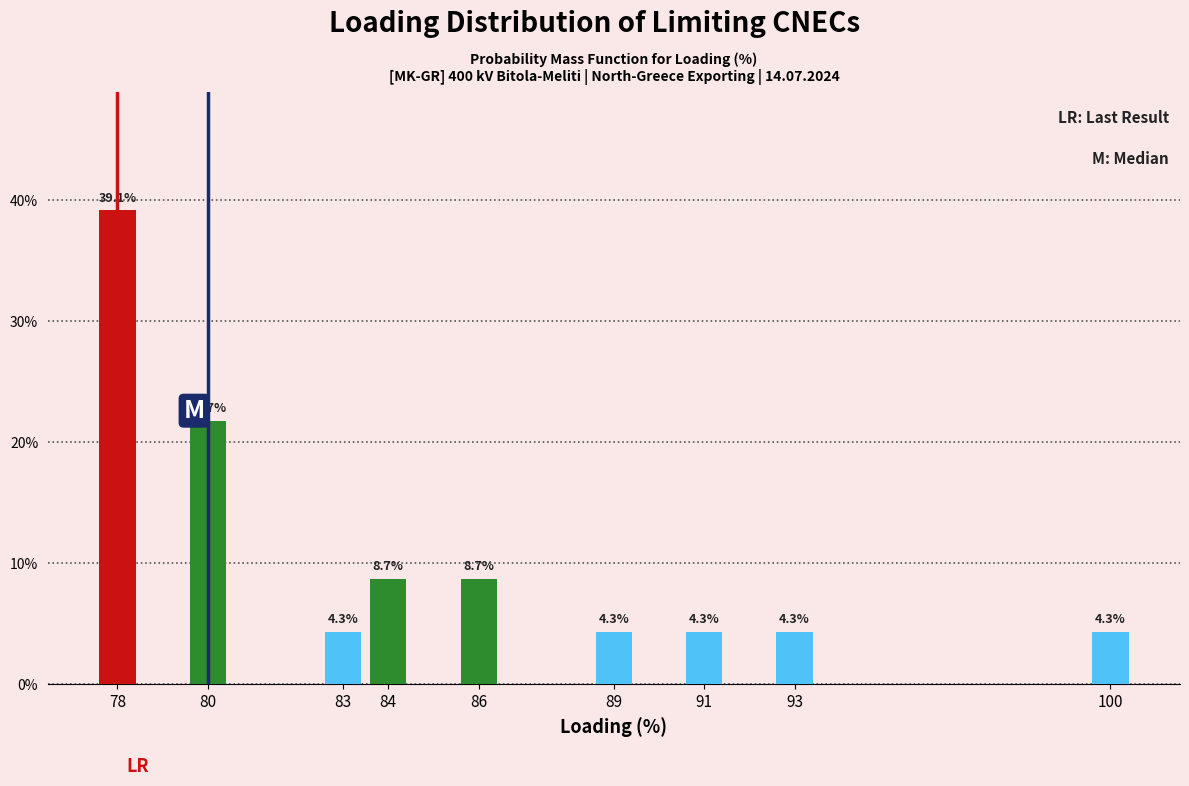

Reading left to right, extract all data points from this chart.

78=39.1	80=21.7	83=4.3	84=8.7	86=8.7	89=4.3	91=4.3	93=4.3	100=4.3